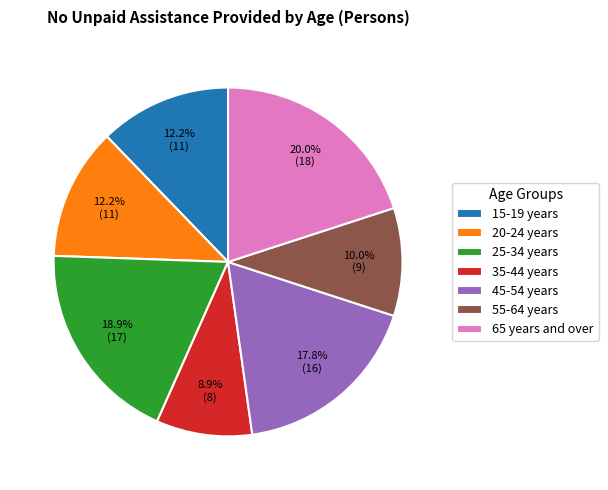

Which slice is the largest?

65 years and over